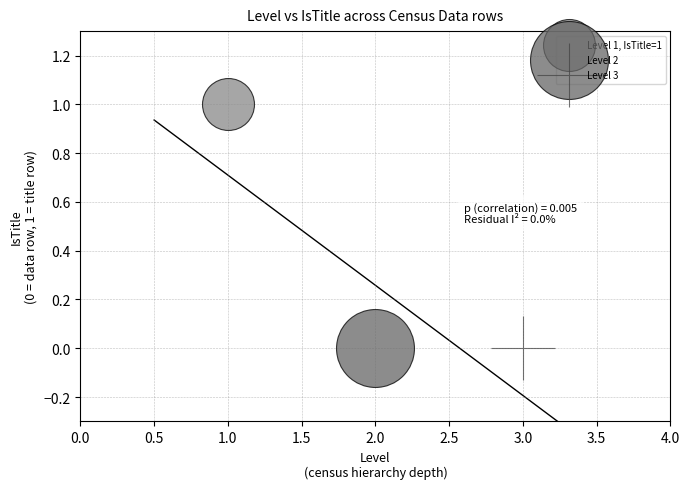

What are all the series names shown in the legend?

Level 1, IsTitle=1, Level 2, Level 3